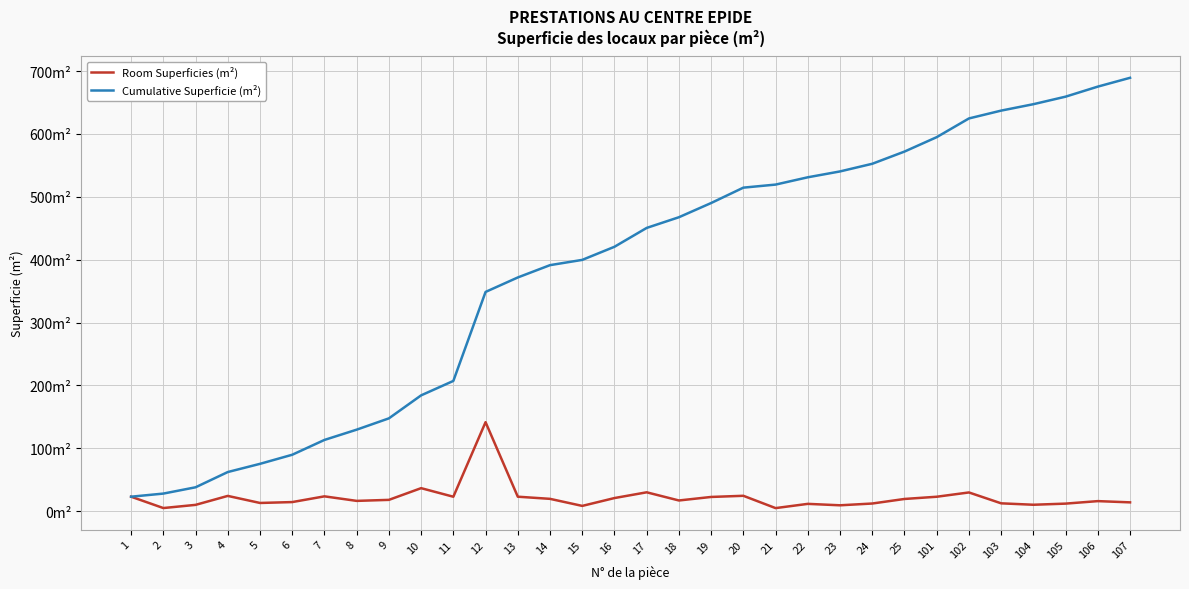

Is this an area chart (filled region under the line)?

No